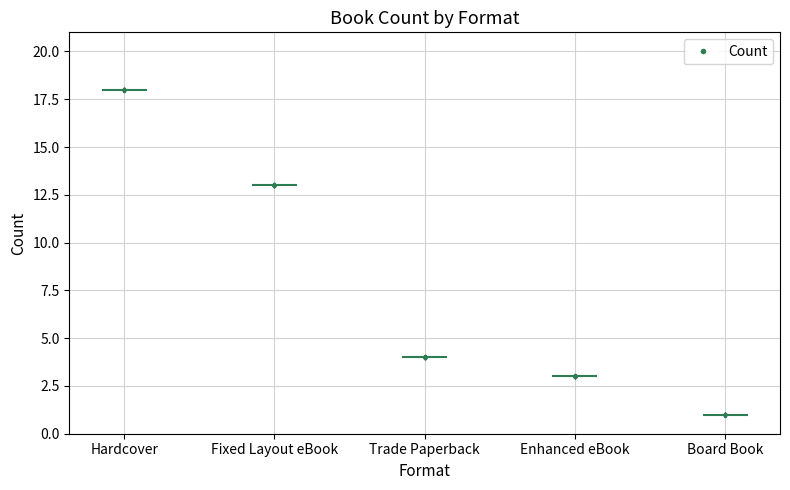

Which has a higher value, Hardcover or Hardcover?

Hardcover